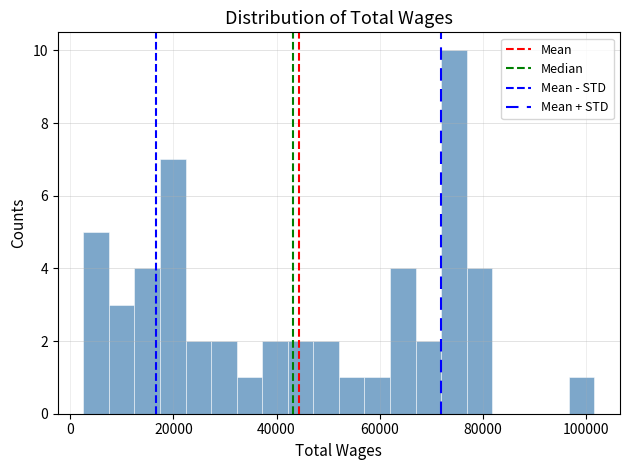

Read against the x-axis, roughly where is the centre of the tallest bar?

74000